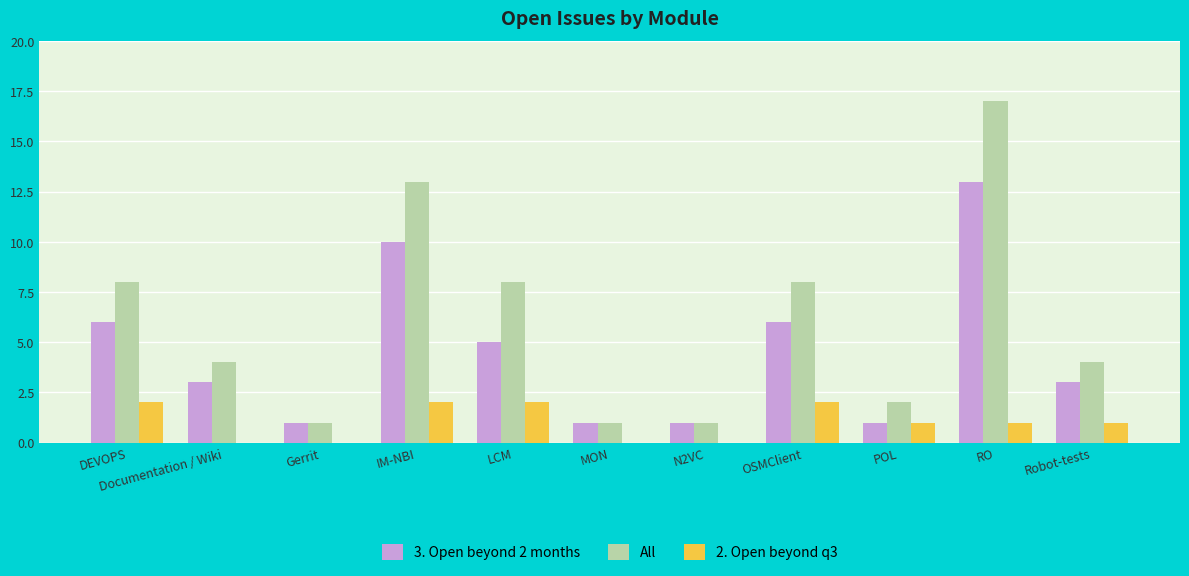

What is the greatest value displayed?

17